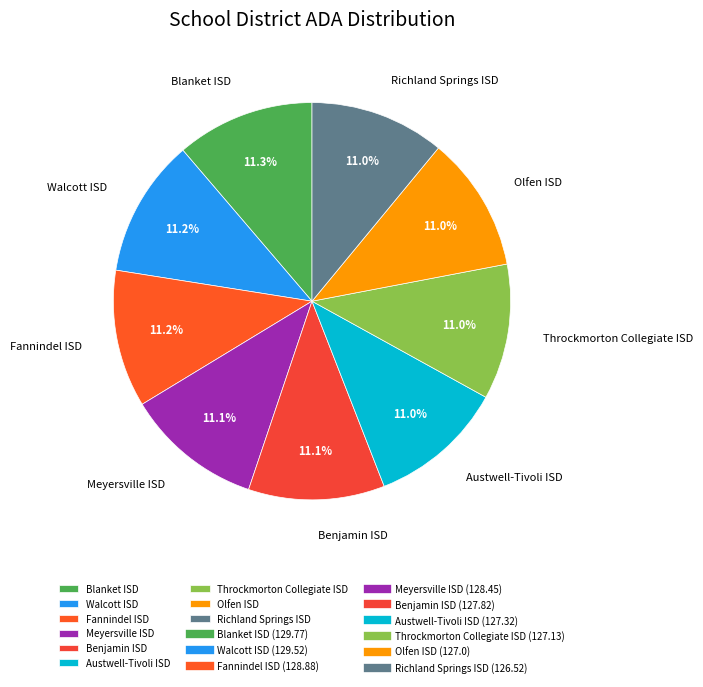

To the nearest percent, what percentage of the pie is Blanket ISD?

11%